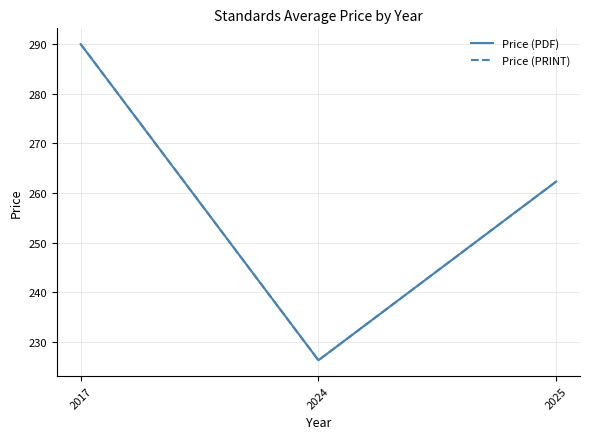

Is this an area chart (filled region under the line)?

No